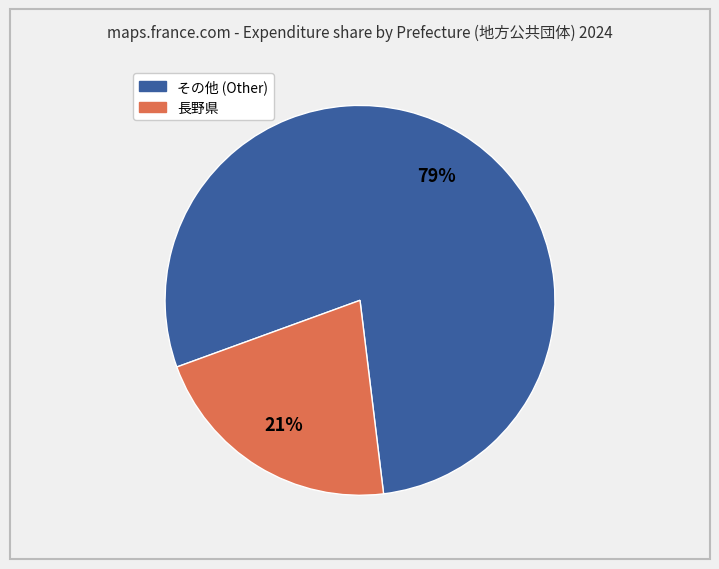

To the nearest percent, what is the average slice percentage?

50%